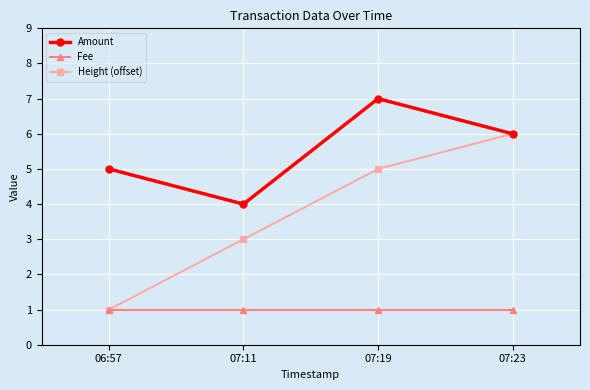

The Fee series shows 1 at 07:11. True or false?

True